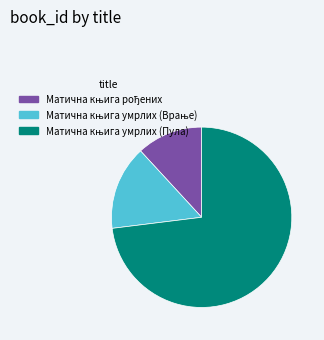

Is there a majority slice in this chart?

Yes